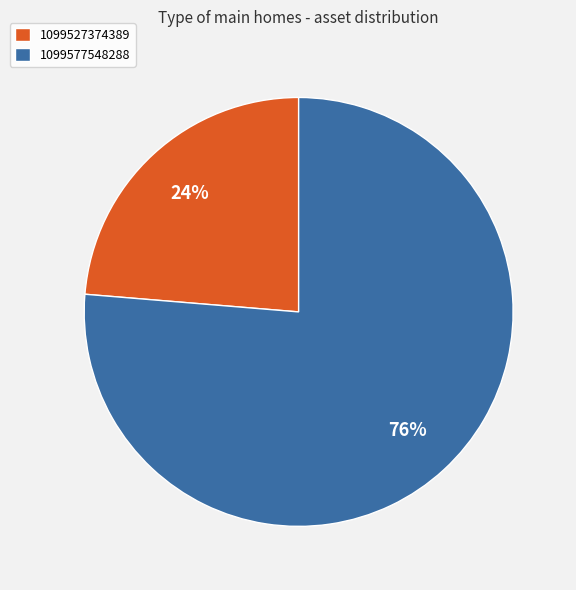

To the nearest percent, what is the combined percentage of 1099527374389 and 1099577548288?

100%